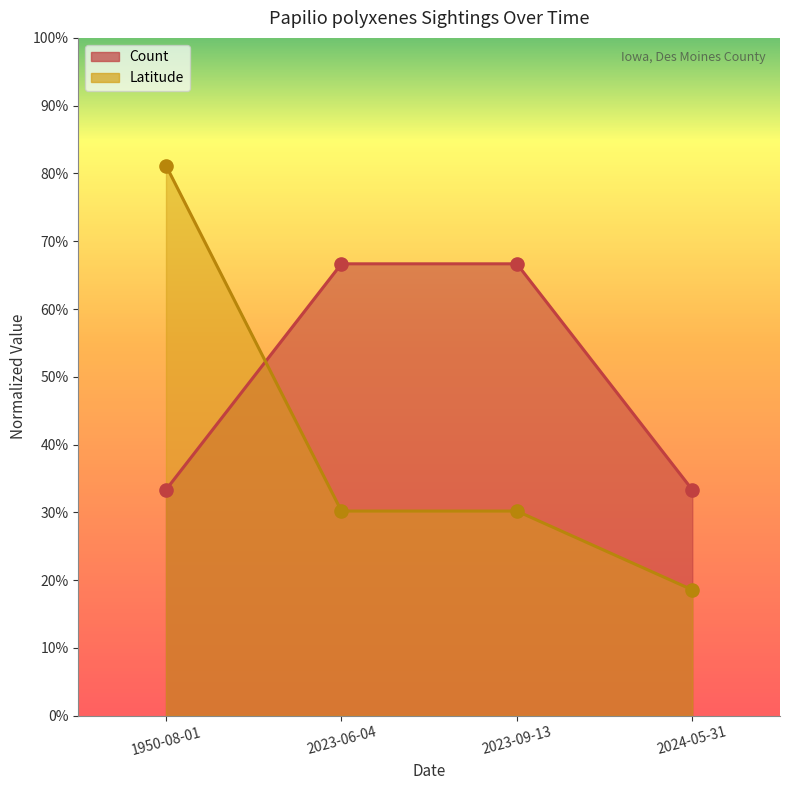

At which category is the sum across all series the highest?

1950-08-01